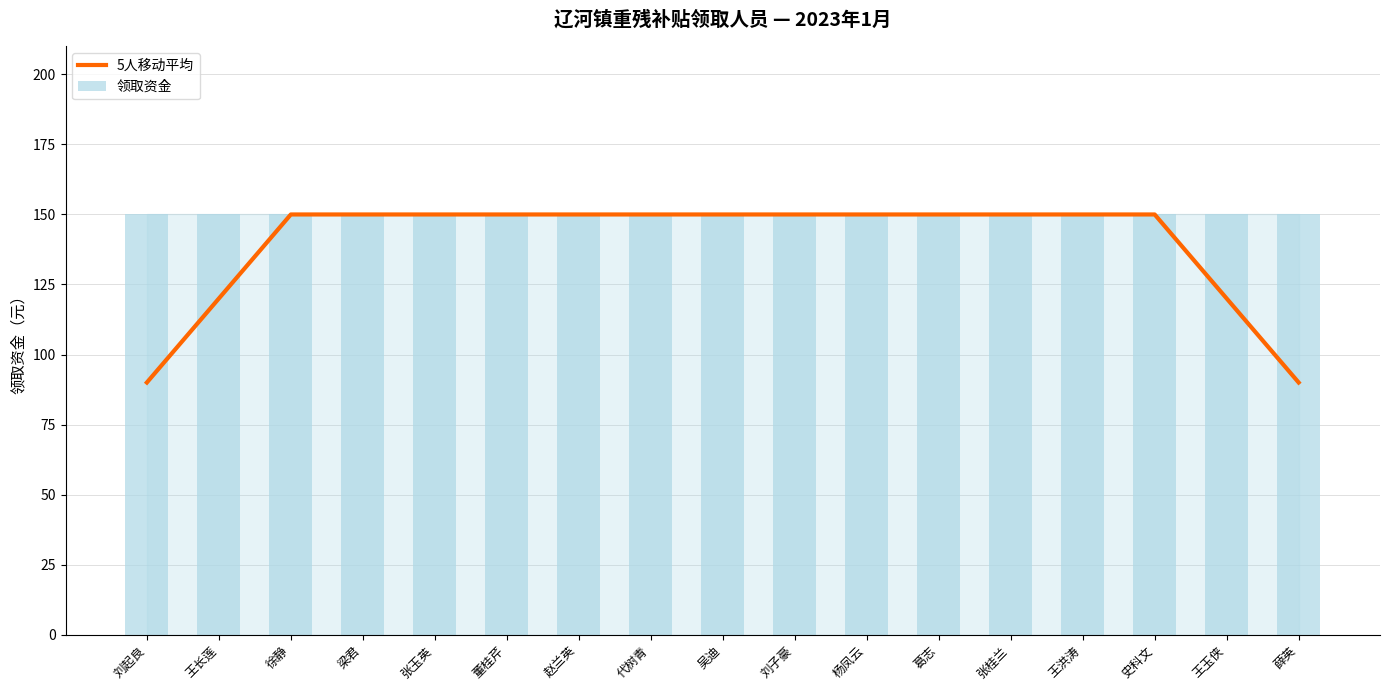

How many data points in 5人移动平均 are less than 150?

4